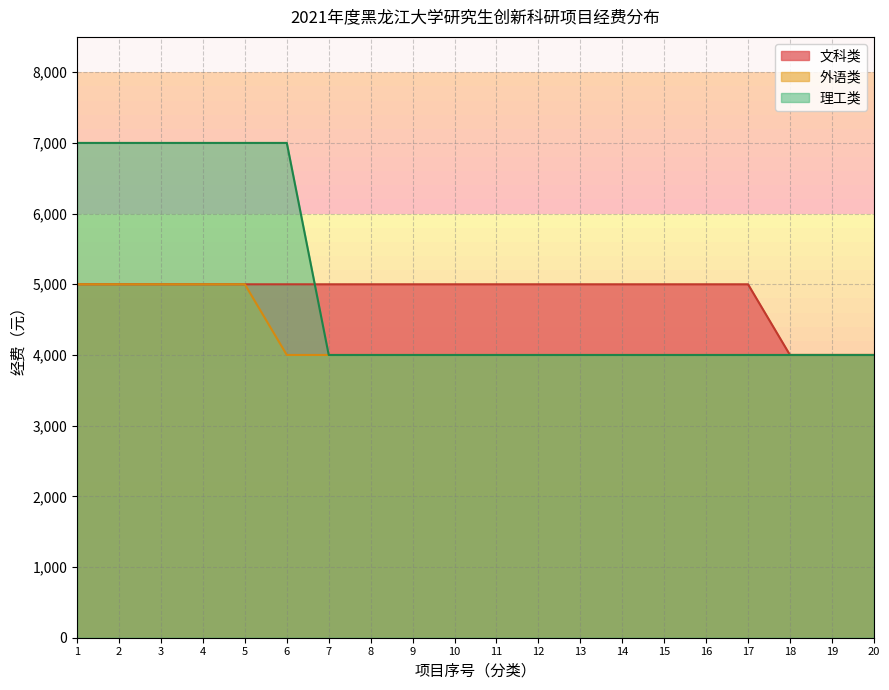

At which label is 理工类 closest to 5500?

1